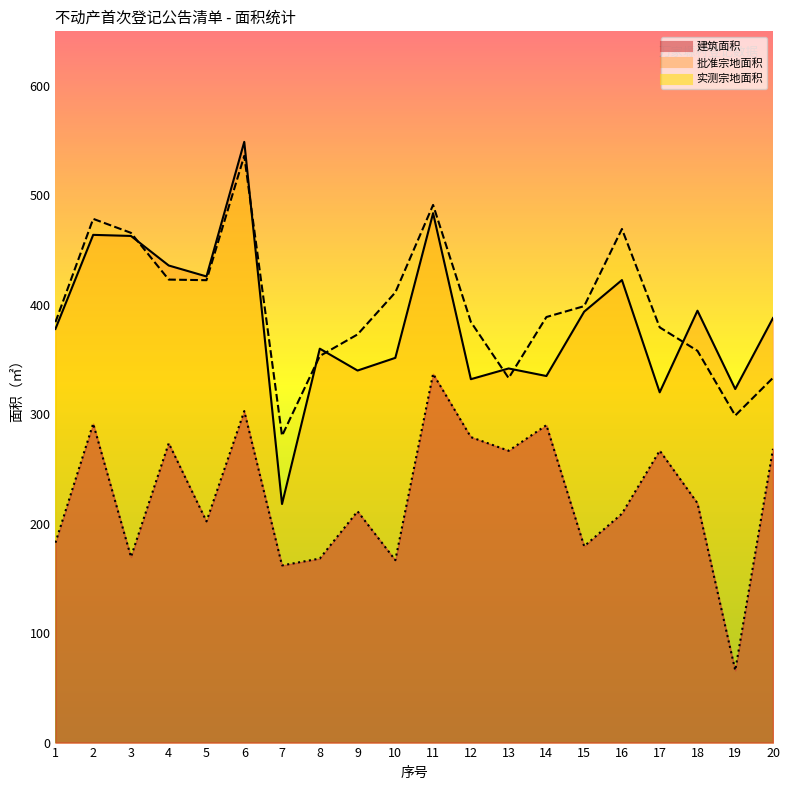

Which series has the widest spread of values?

批准宗地面积